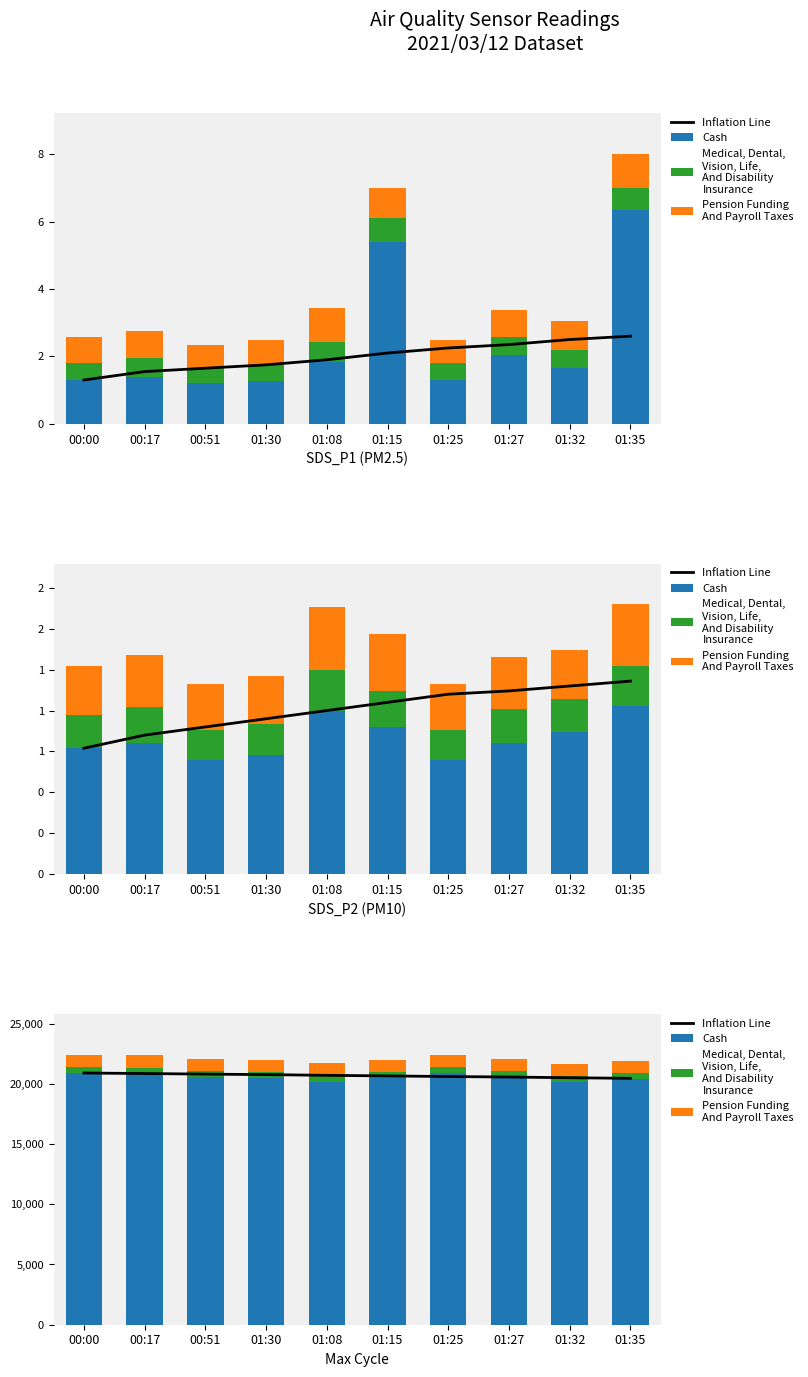

How many groups of bars are there?

10